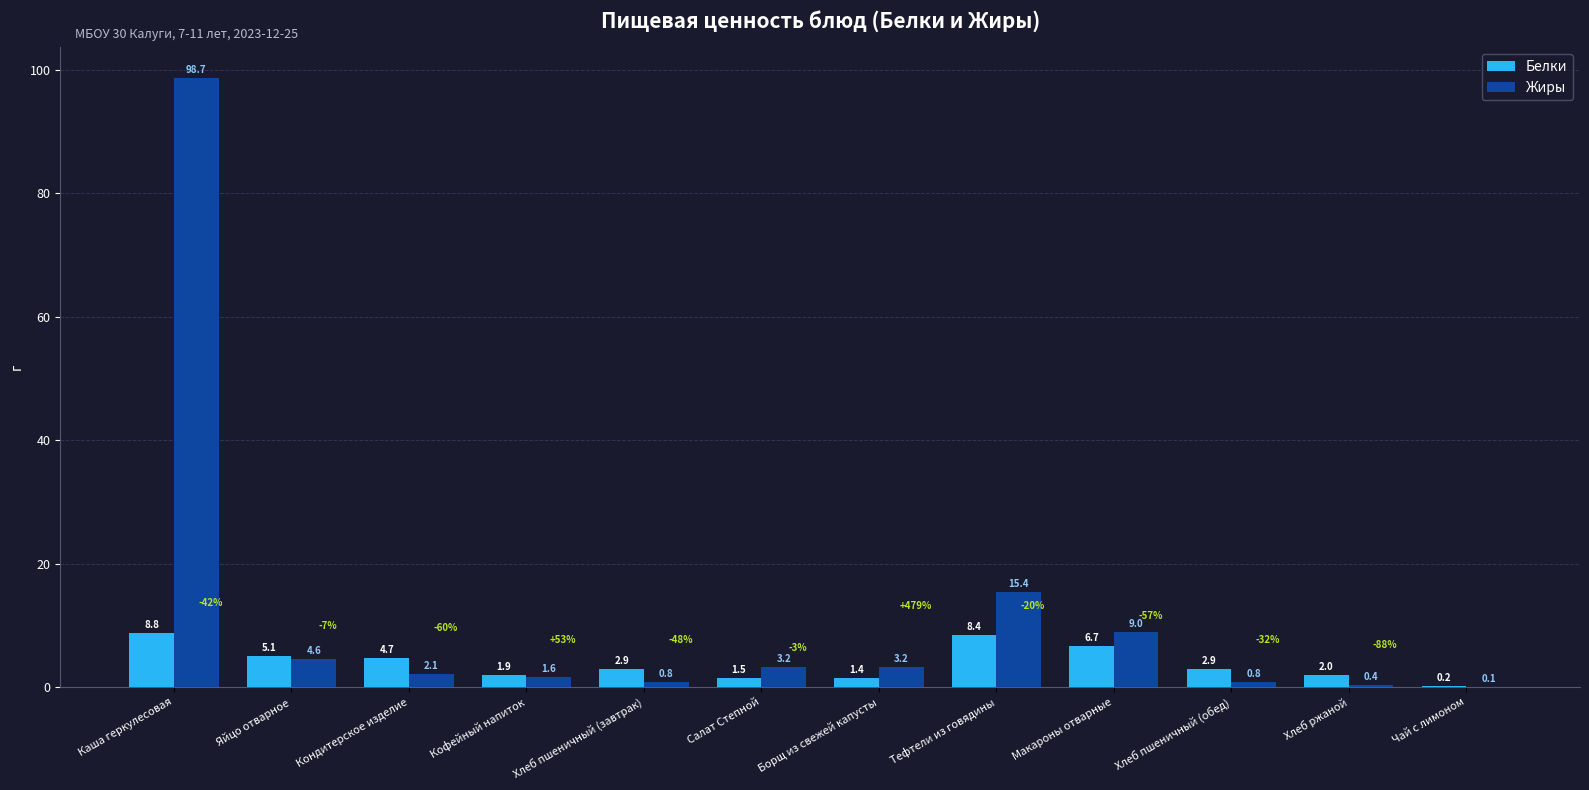

The Белки series shows 12.7 at Тефтели из говядины. True or false?

False